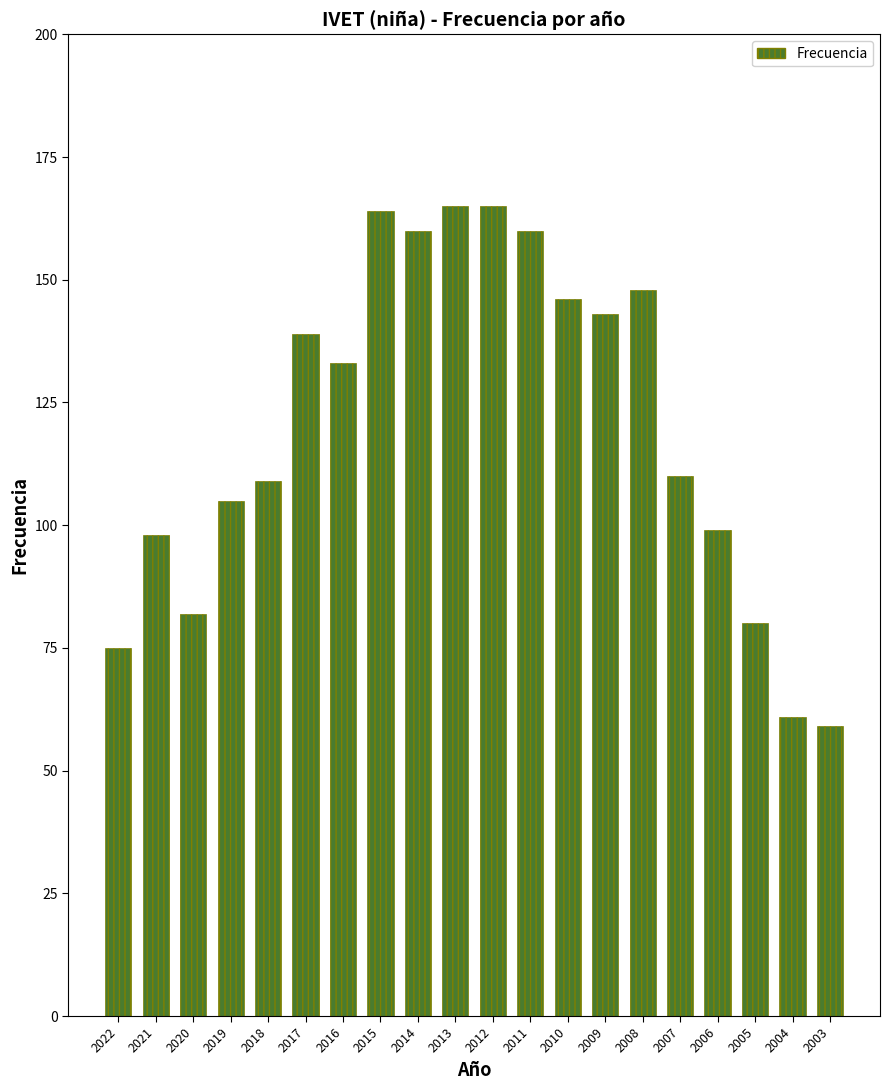

Reading left to right, list all the values displayed in this chart.

75	98	82	105	109	139	133	164	160	165	165	160	146	143	148	110	99	80	61	59